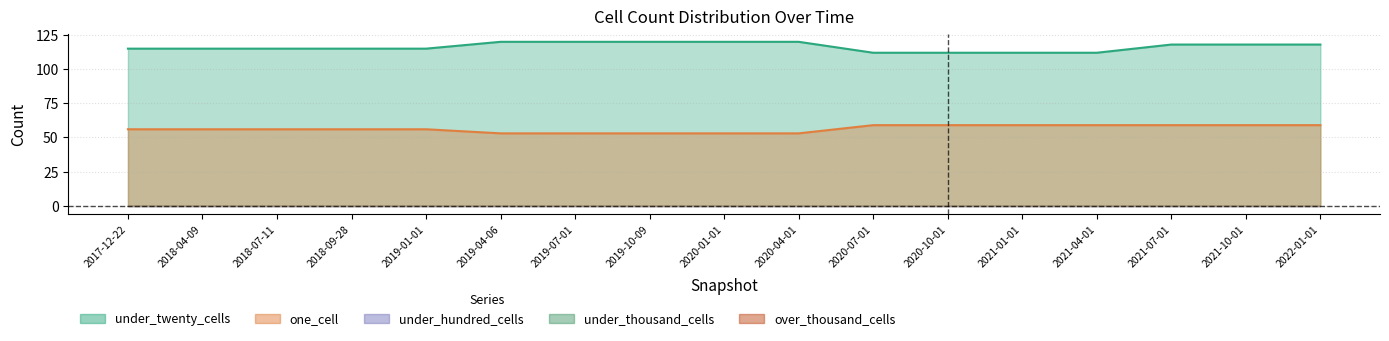

What is the total value across all series at 2019-04-06?

173